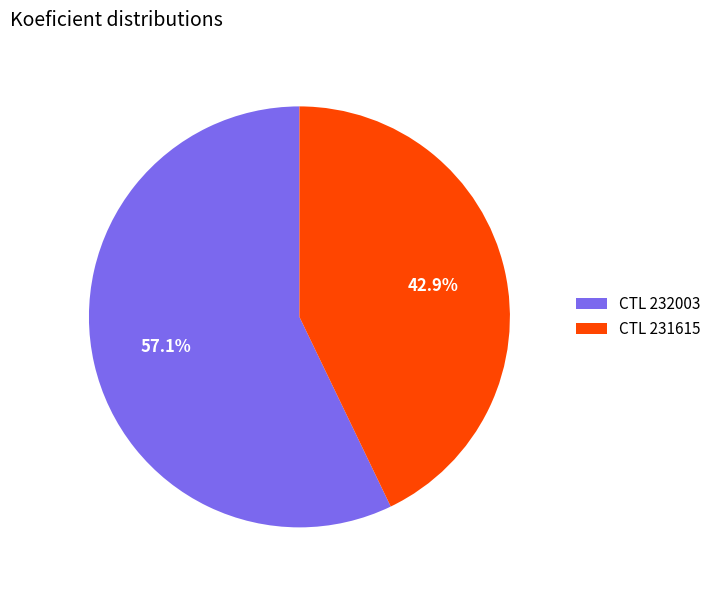

What is the largest slice in the pie chart?

CTL 232003